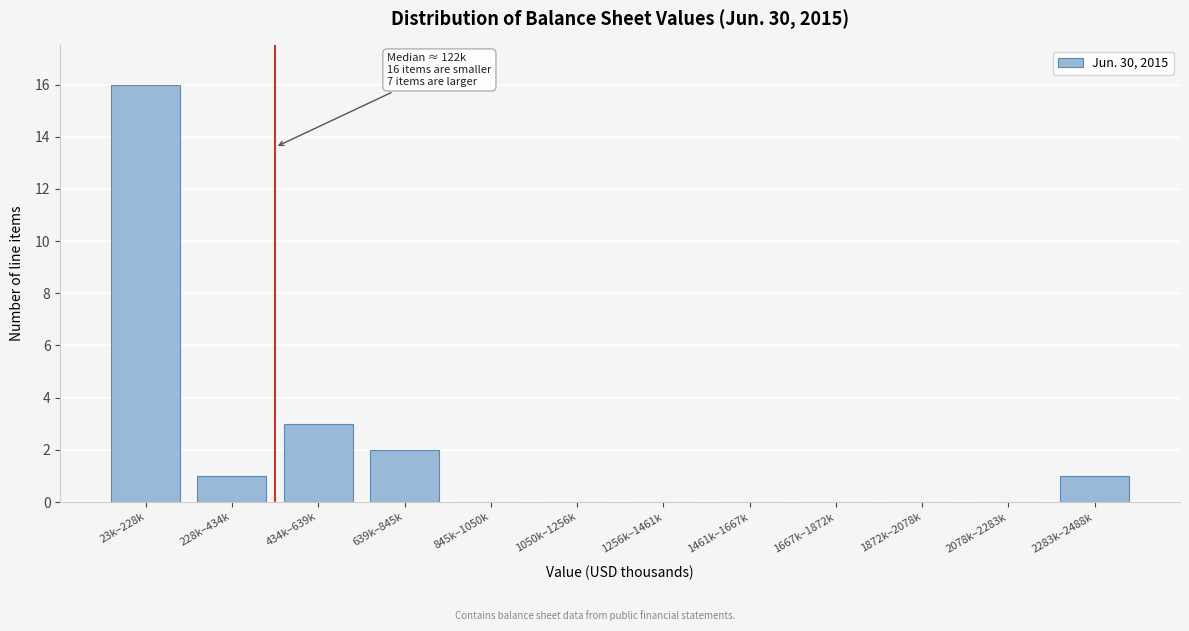

Reading right to left, transcribe all the data shown in this chart.

2283k–2488k=1	2078k–2283k=0	1872k–2078k=0	1667k–1872k=0	1461k–1667k=0	1256k–1461k=0	1050k–1256k=0	845k–1050k=0	639k–845k=2	434k–639k=3	228k–434k=1	23k–228k=16